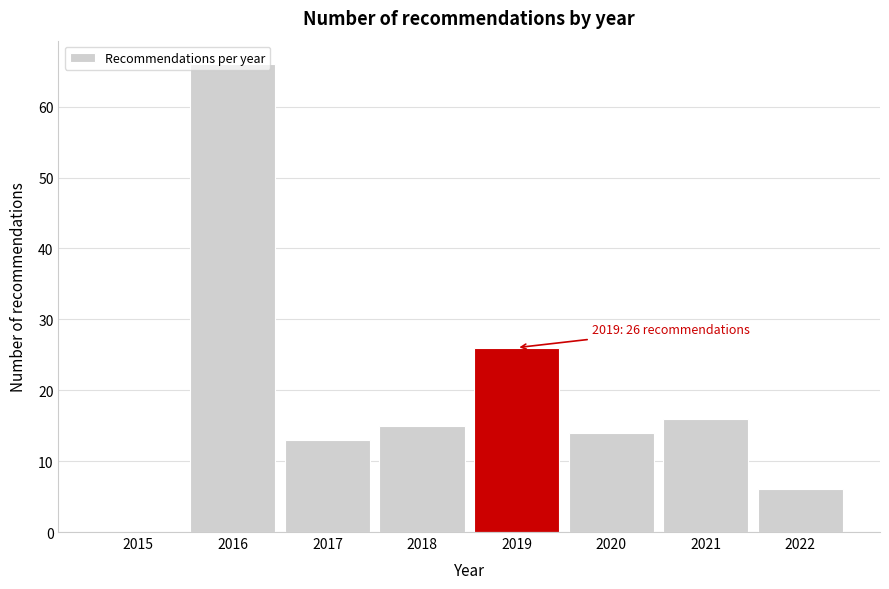

The chart shows a value of 66 at 2016. True or false?

True